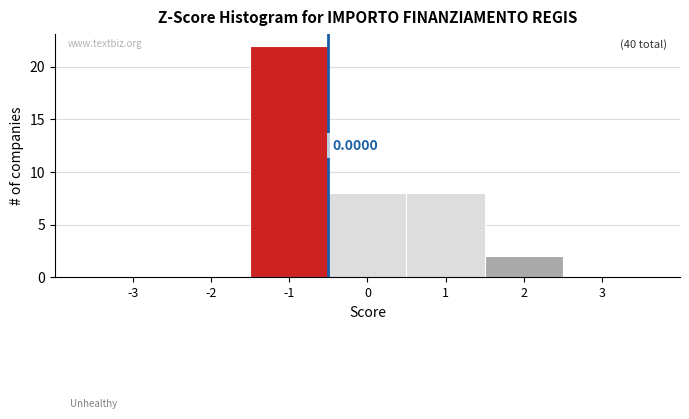

What is the change in value from -1 to 2?

-20